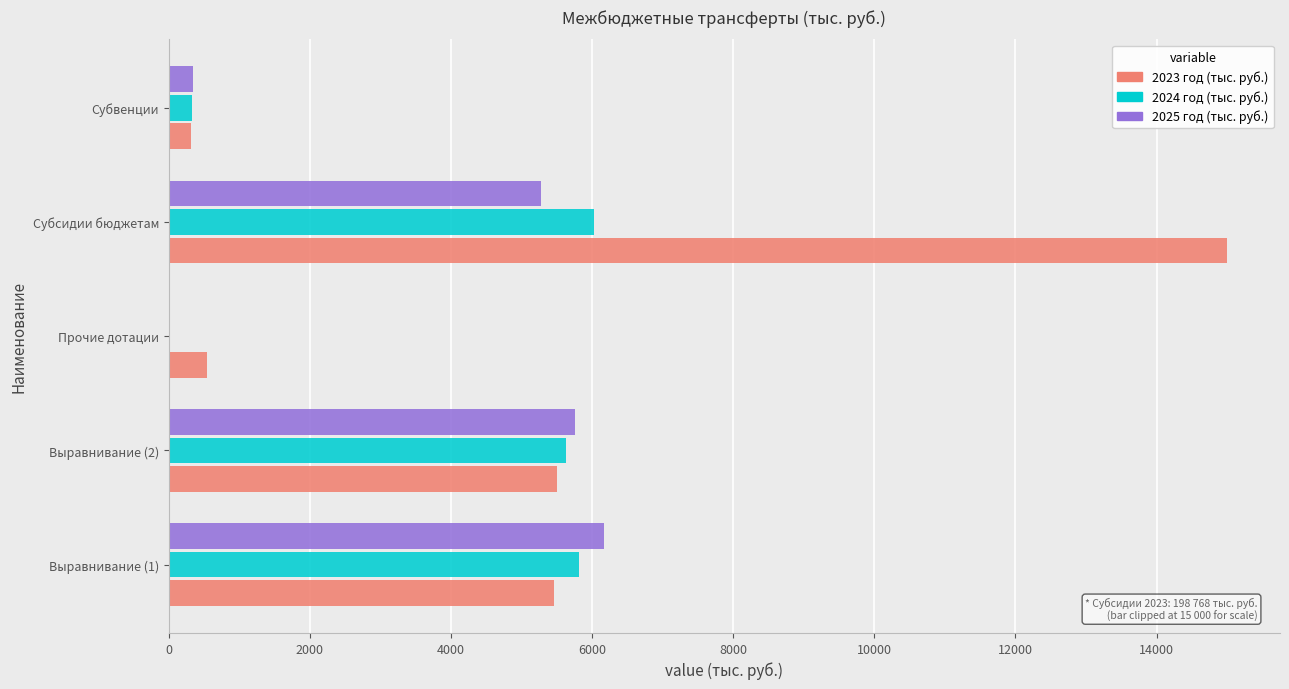

Between Выравнивание (1) and Прочие дотации, which series saw the biggest shift?

2025 год (тыс. руб.)